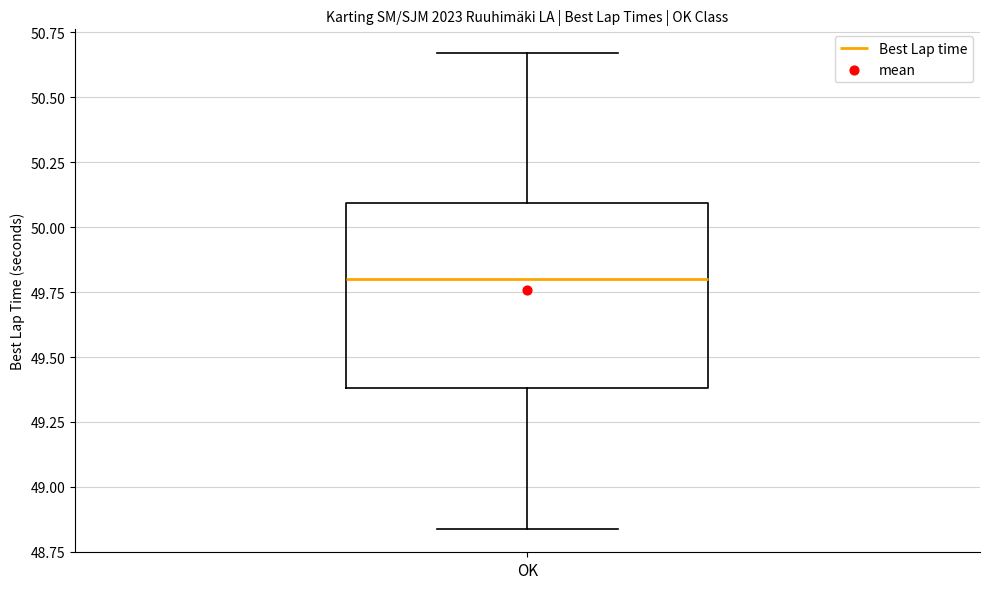

Transcribe this box plot: give where the median line is, the range the box spans, and where the two whiskers end, as read against the y-axis. The values are not printed on the chart, so give them approximately, as read against the axis.

median 49.80, box 49.40 to 50.10, whiskers 48.85 to 50.65